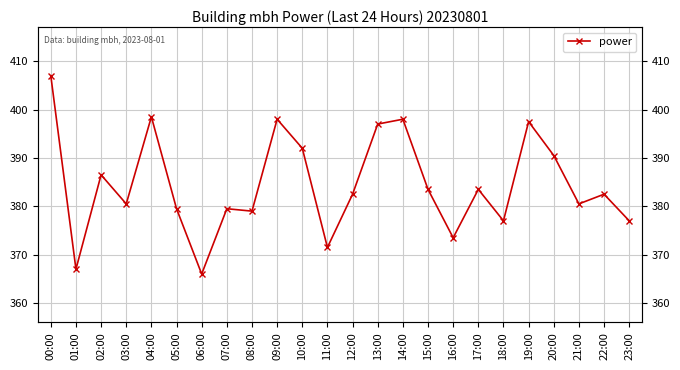

At which label is the value closest to 386?

02:00